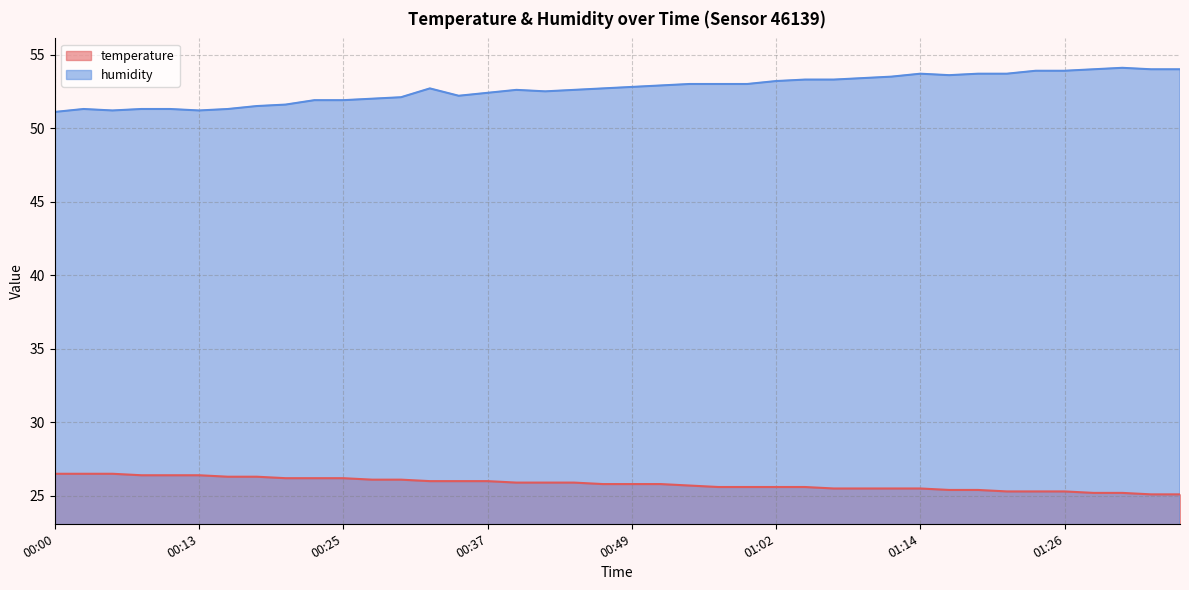

True or false: temperature and humidity intersect in this chart.

False